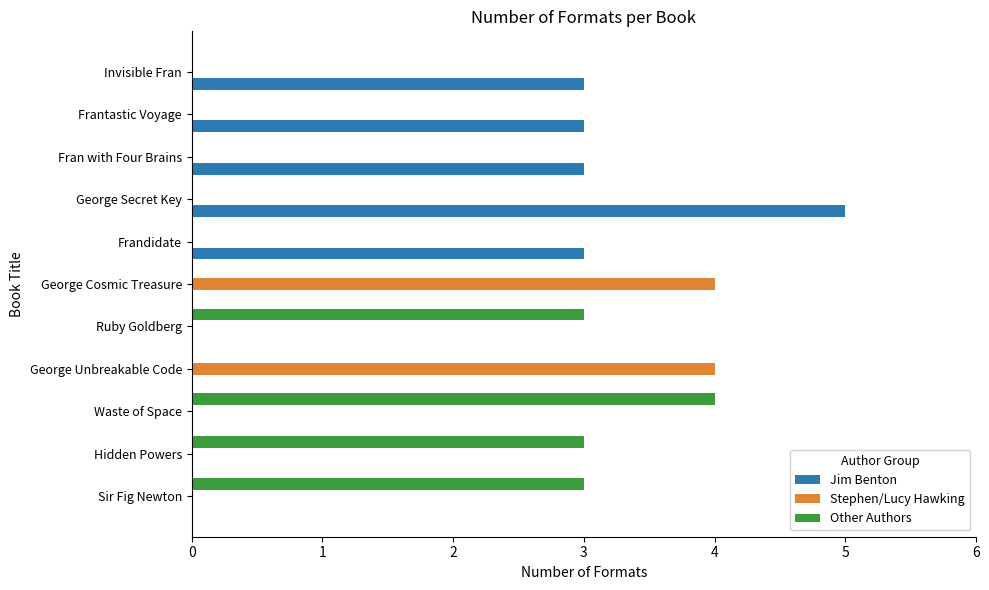

Which series changed the most between George Cosmic Treasure and Frantastic Voyage?

Stephen/Lucy Hawking